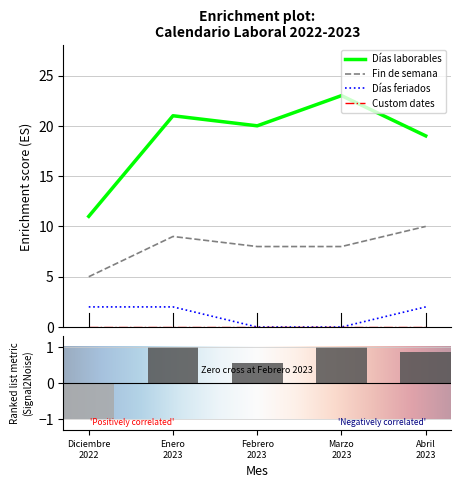

Is the value of Días laborables at Enero 2023 greater than the value of Fin de semana at Febrero 2023?

Yes